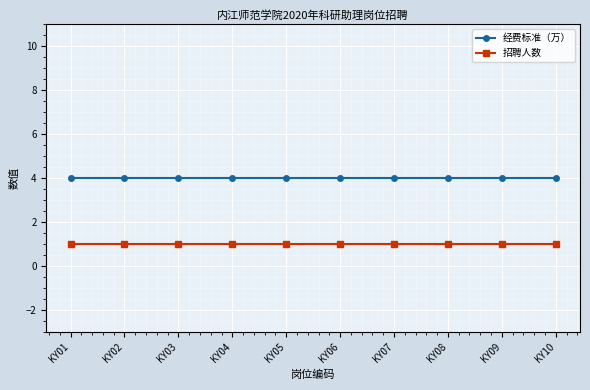

At how many categories does at least one series exceed 3?

10